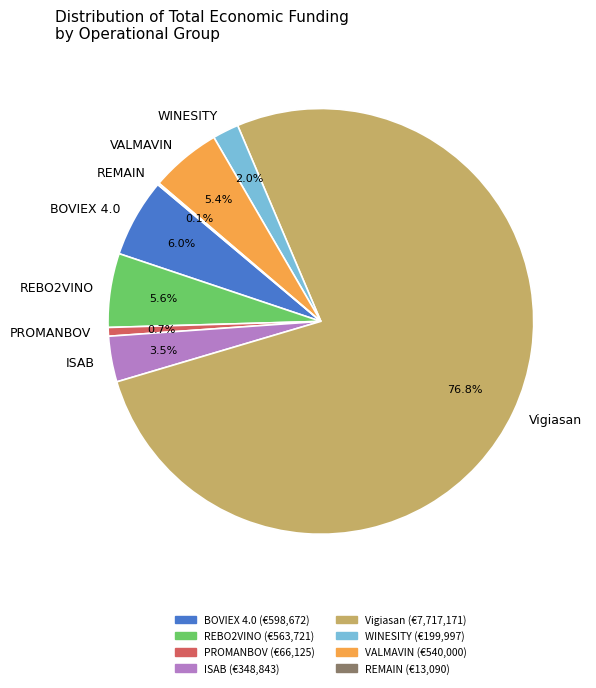

Which slice is the largest?

Vigiasan